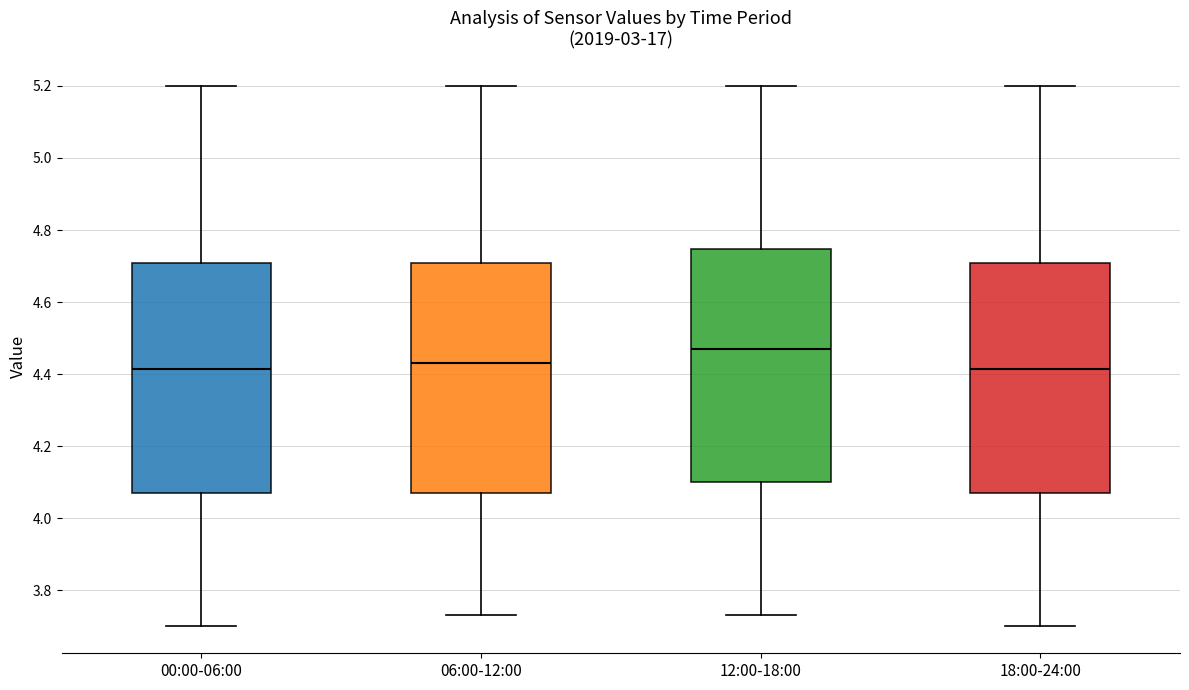

Which box has the highest median line?

12:00-18:00